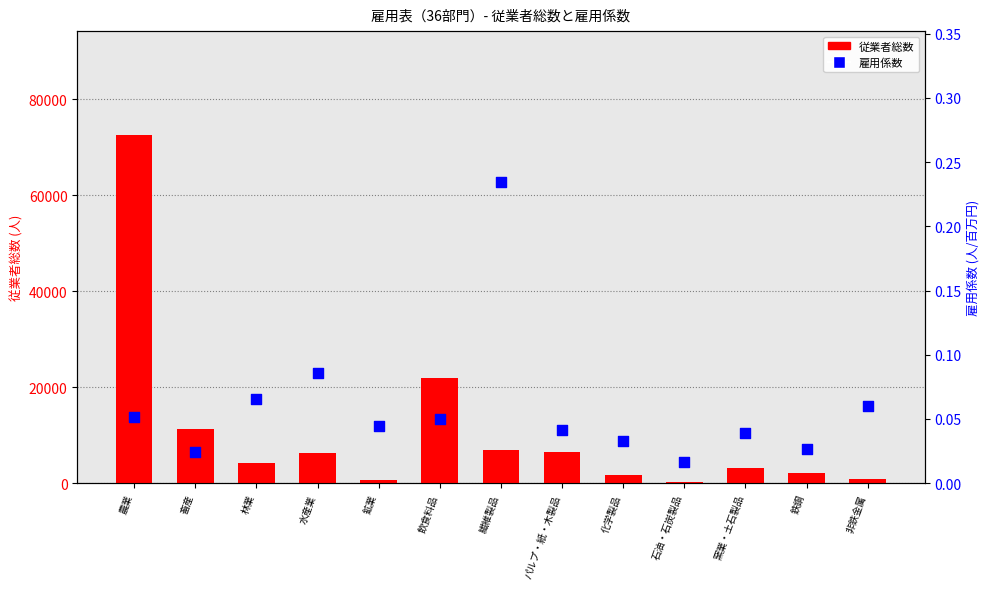

What is the total value across all series at 石油・石炭製品?

161.0